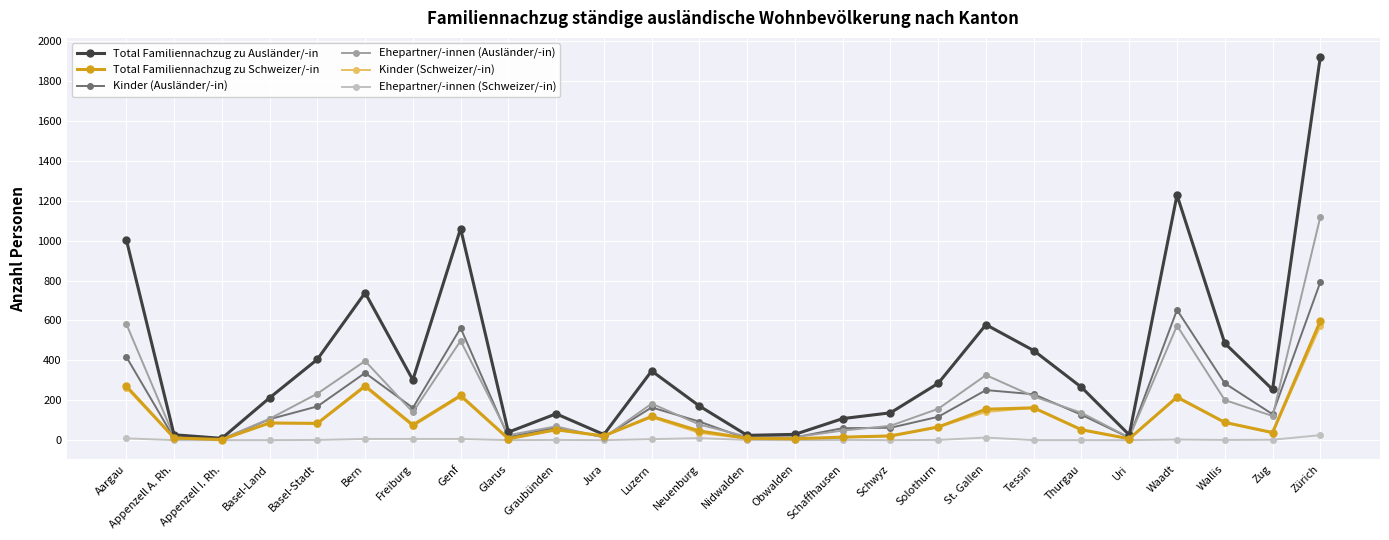

What is the difference between the Kinder (Schweizer/-in) values at Appenzell A. Rh. and Jura?

10